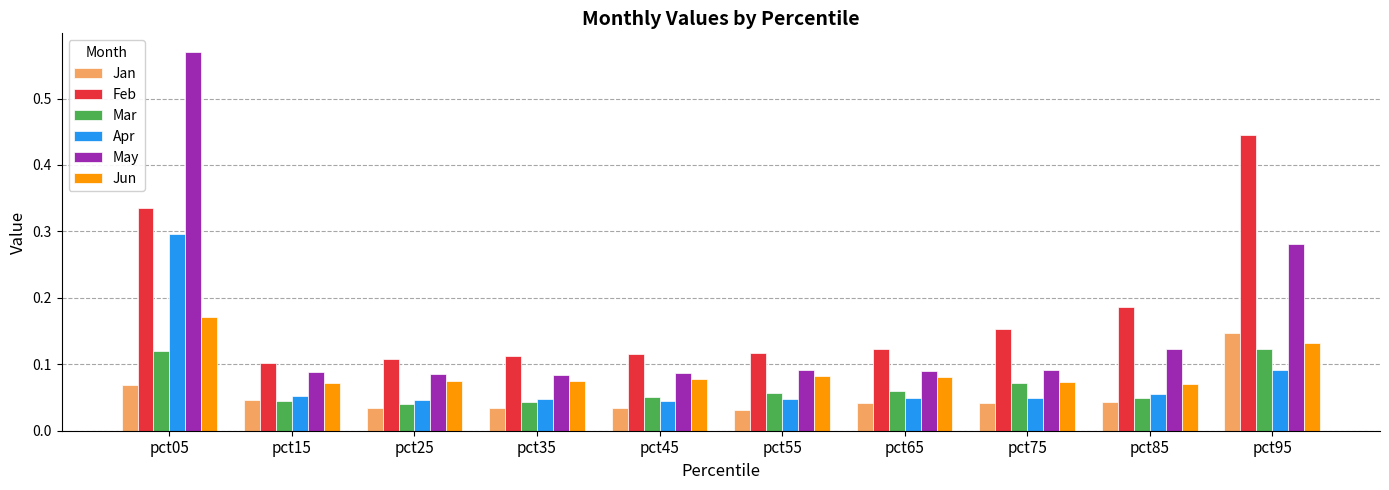

The Mar series shows 0.1 at pct05. True or false?

True